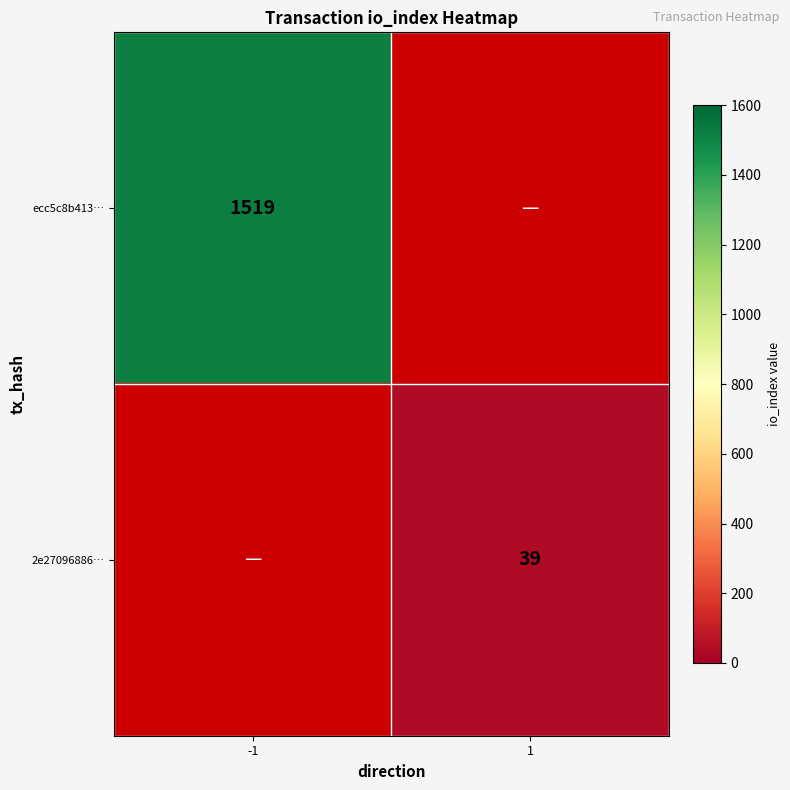

The ecc5c8b413… series shows 1519 at -1. True or false?

True